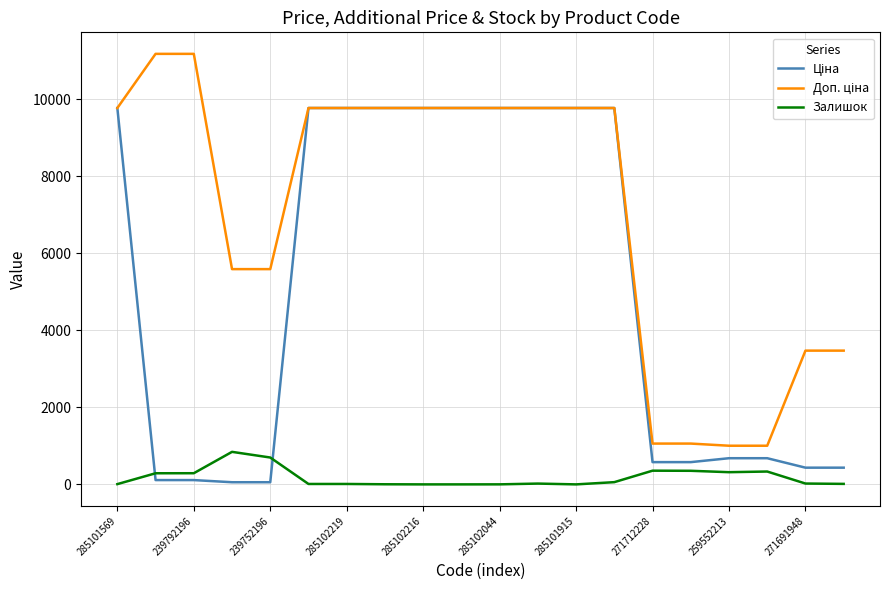

List the series in order of their peak value, lowest first.

Залишок, Ціна, Доп. ціна